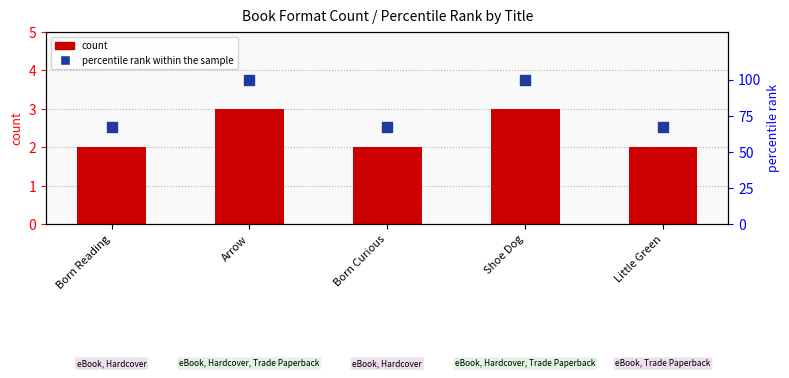

What is the total value across all series at Born Reading?

69